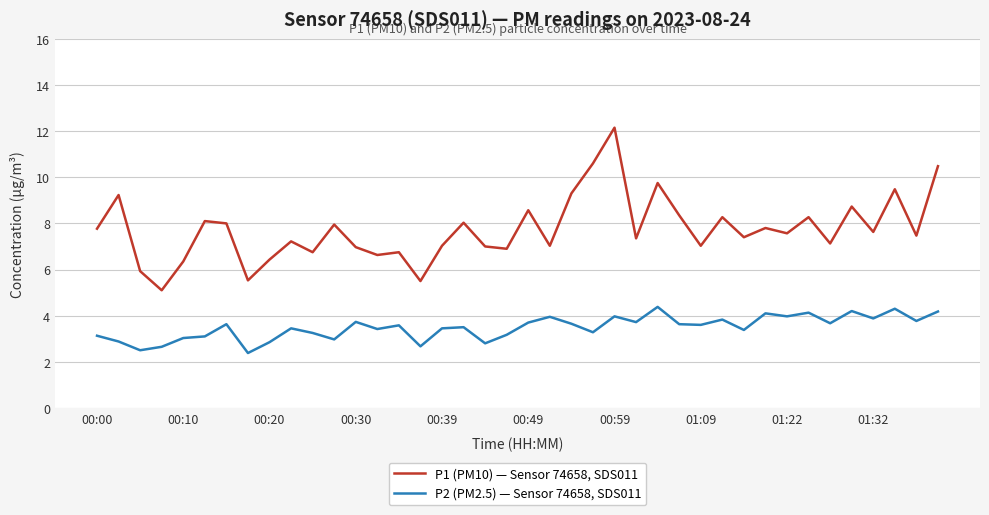

Which series has the widest spread of values?

P1 (PM10) — Sensor 74658, SDS011